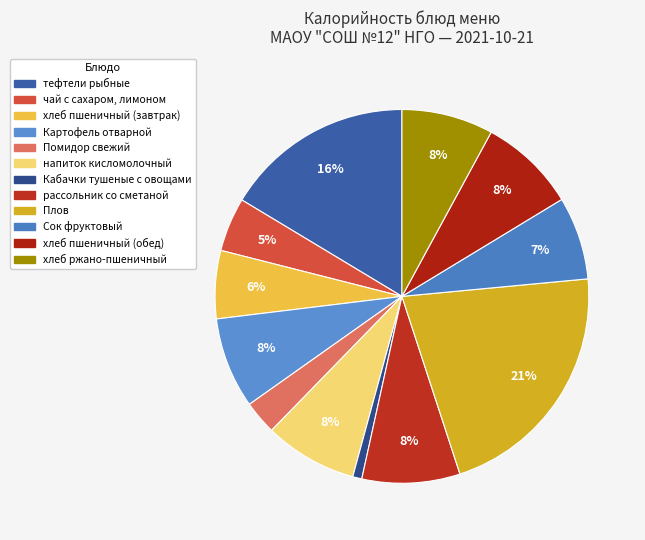

To the nearest percent, what portion does чай с сахаром, лимоном represent?

5%